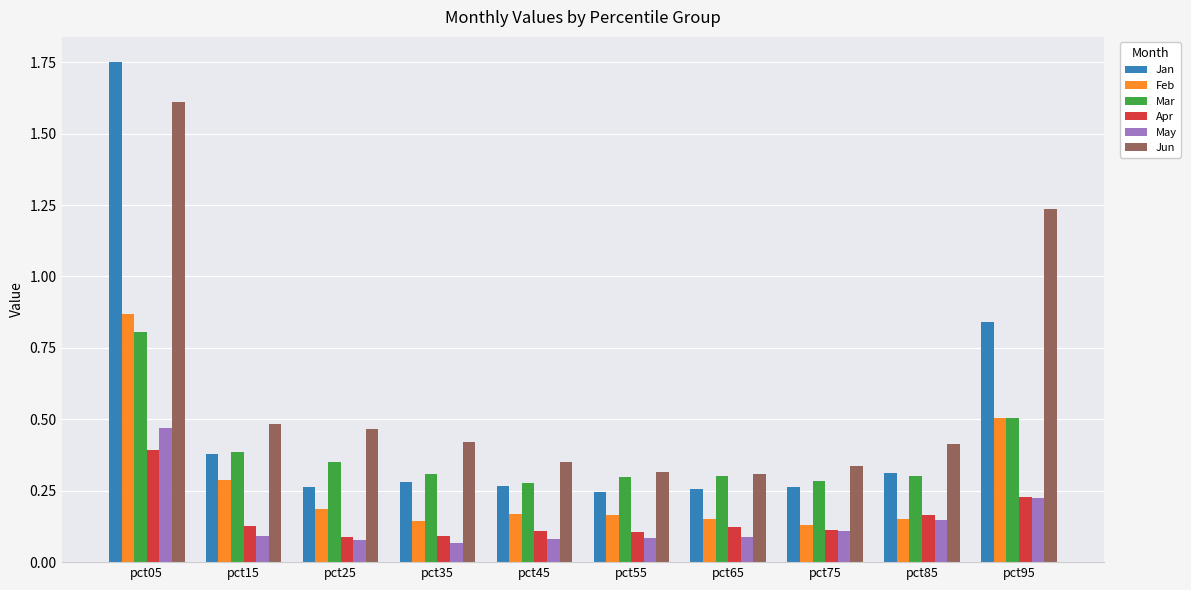

What is the total value across all series at pct85?

1.5